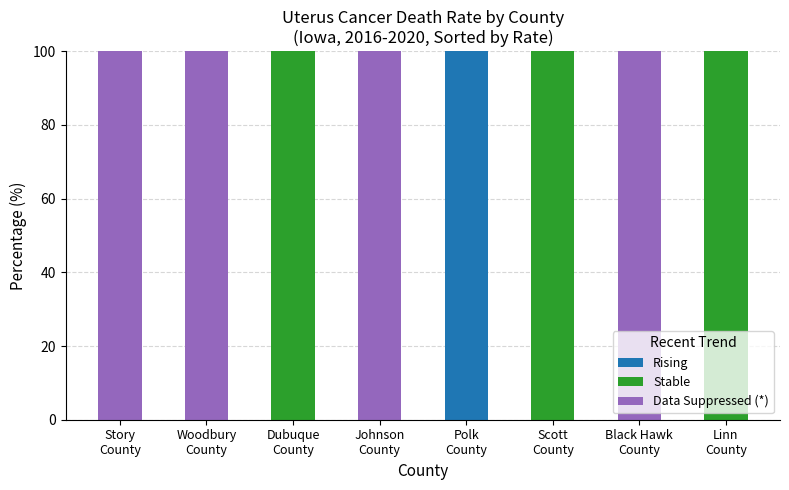

What is the highest value of the Rising series?

100